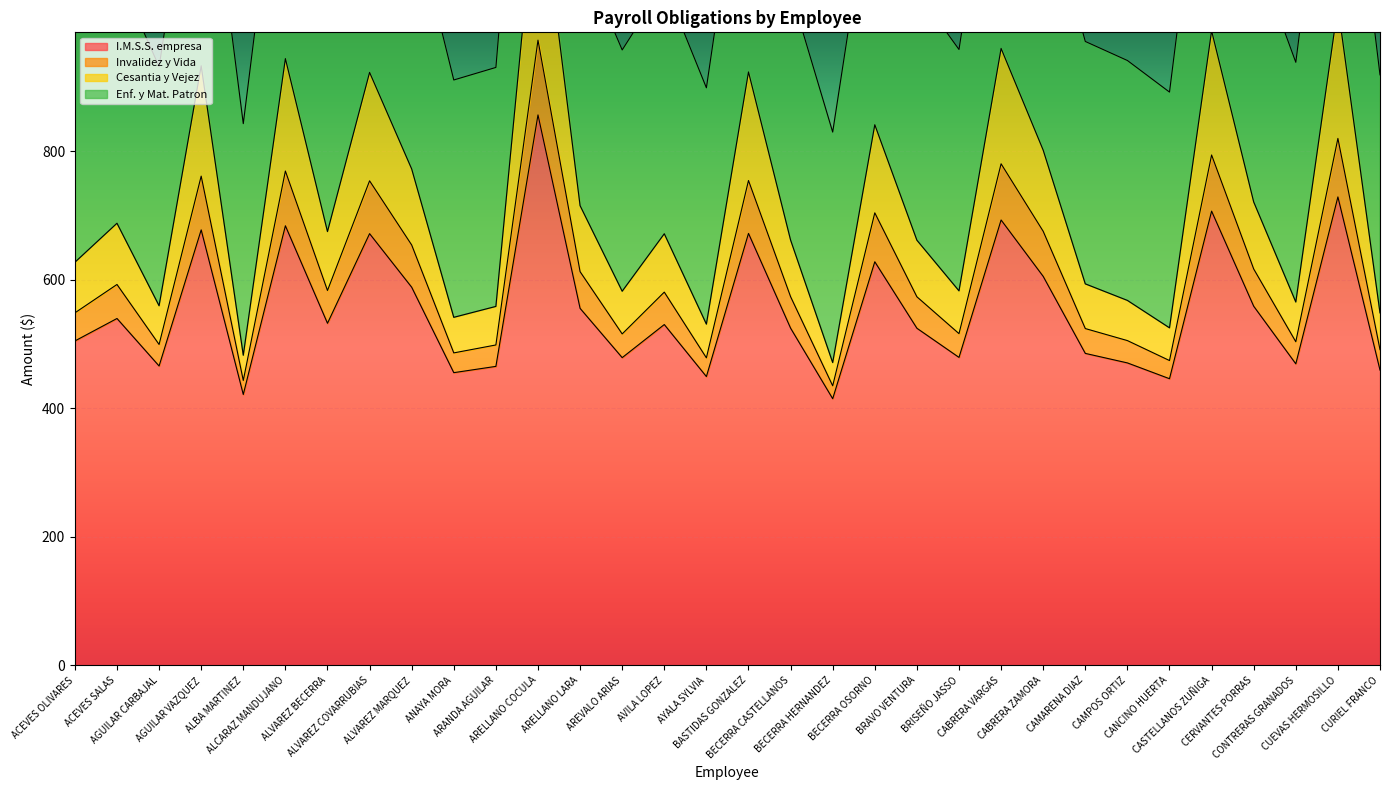

What is the maximum value for I.M.S.S. empresa?

856.6